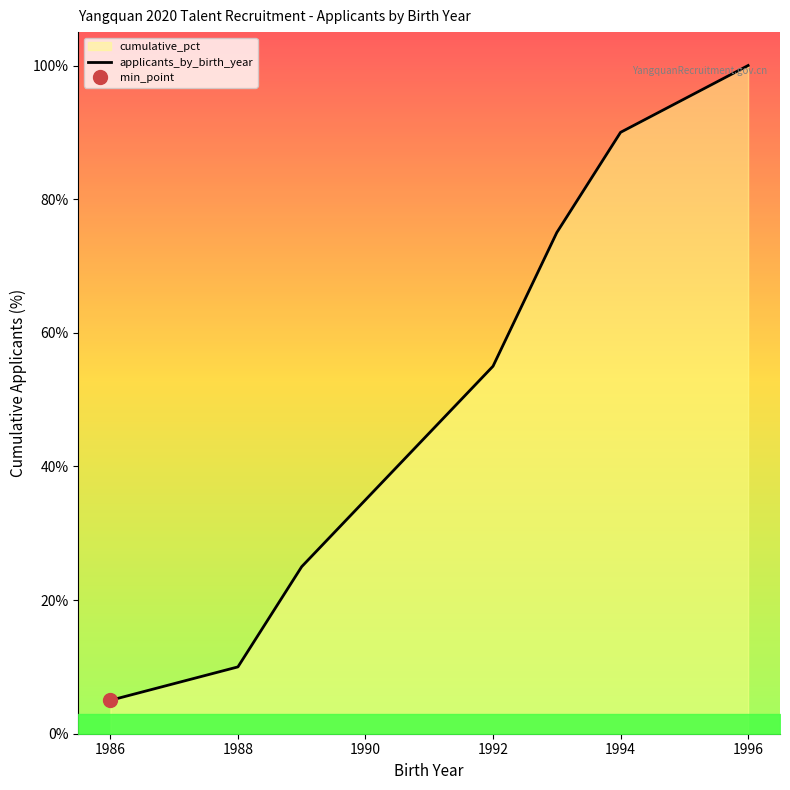

Is it true that applicants_by_birth_year equals 14.3 at 1988?

False